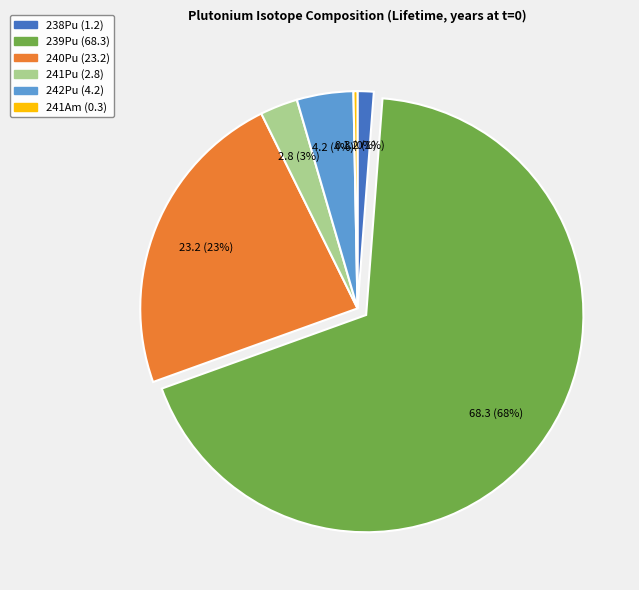

Rank the categories by value from lowest to highest.

241Am, 238Pu, 241Pu, 242Pu, 240Pu, 239Pu